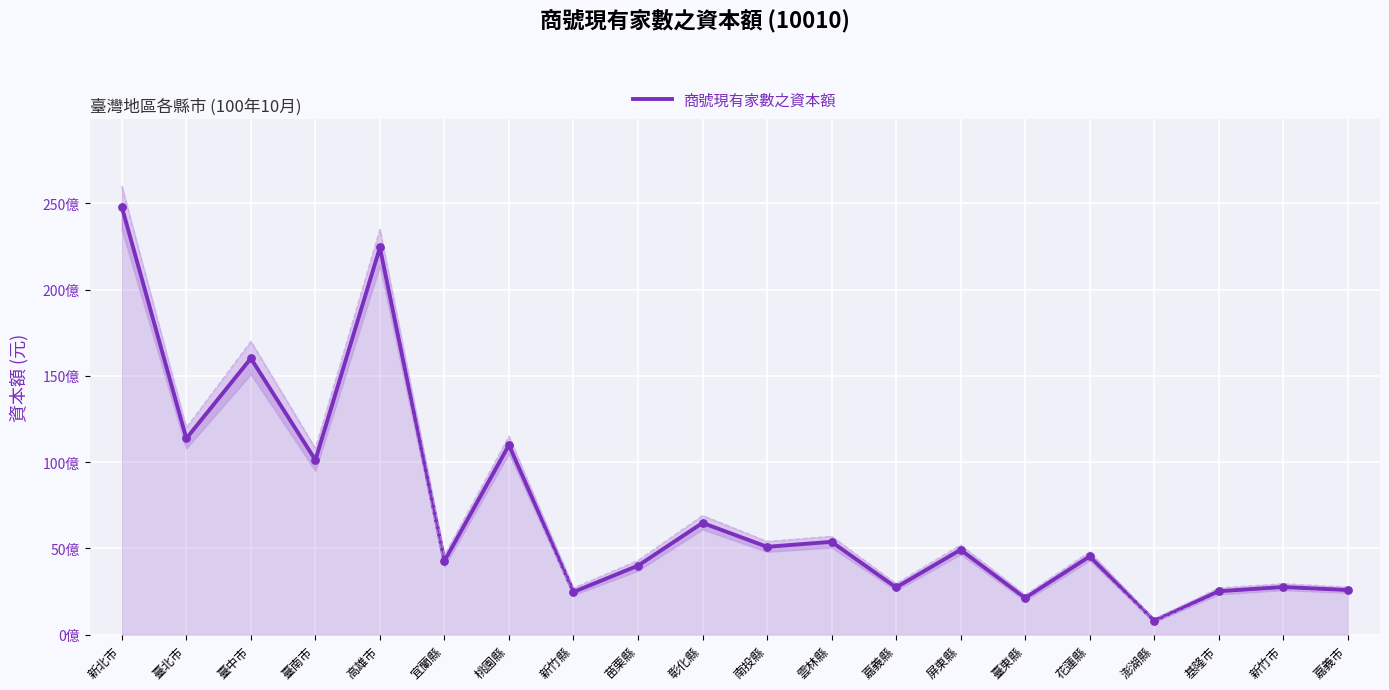

What is the change in value from 高雄市 to 南投縣?

-17359841857